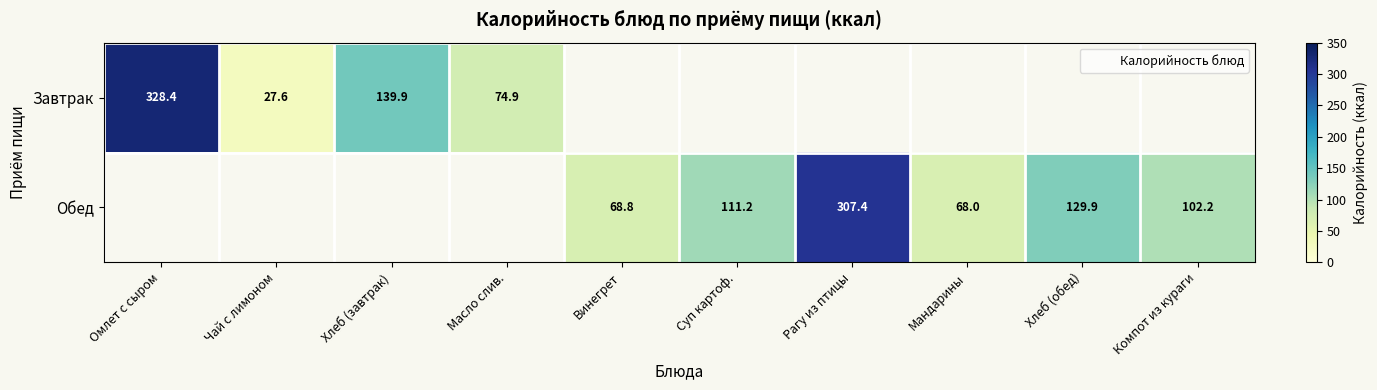

What is the minimum value shown in the chart?

27.6